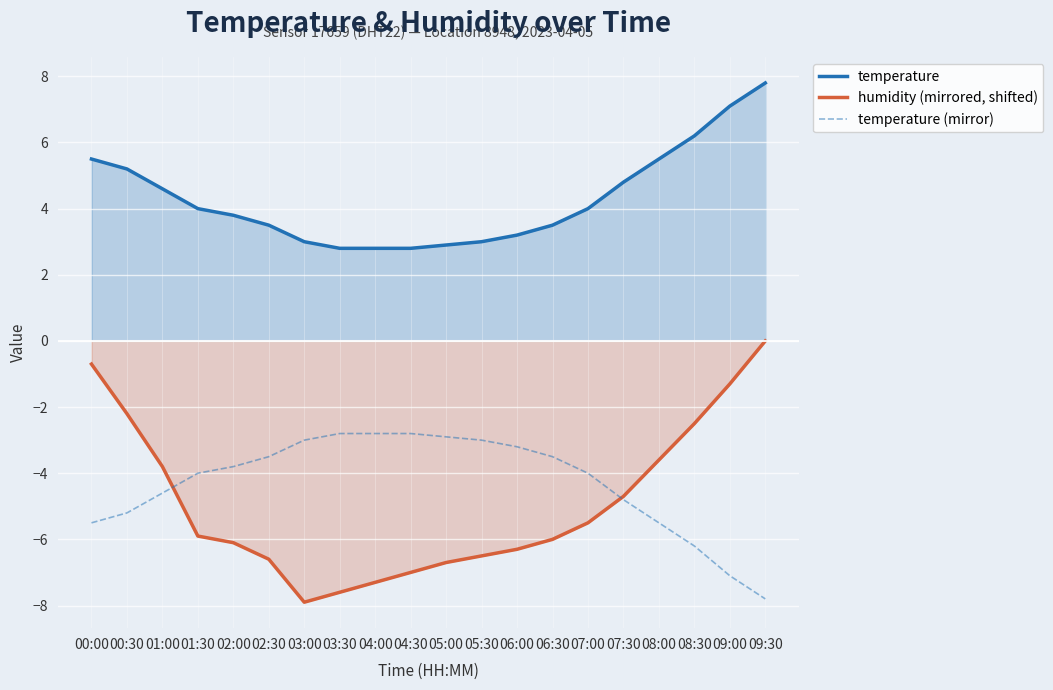

How many intersections are there between temperature (mirror) and humidity (mirrored, shifted)?

2